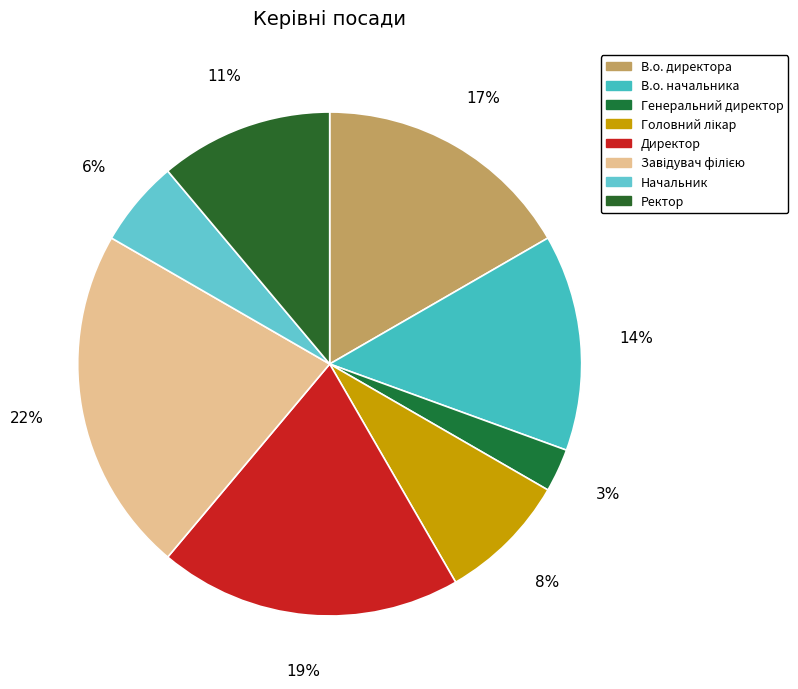

Is В.о. начальника the majority of the pie?

No